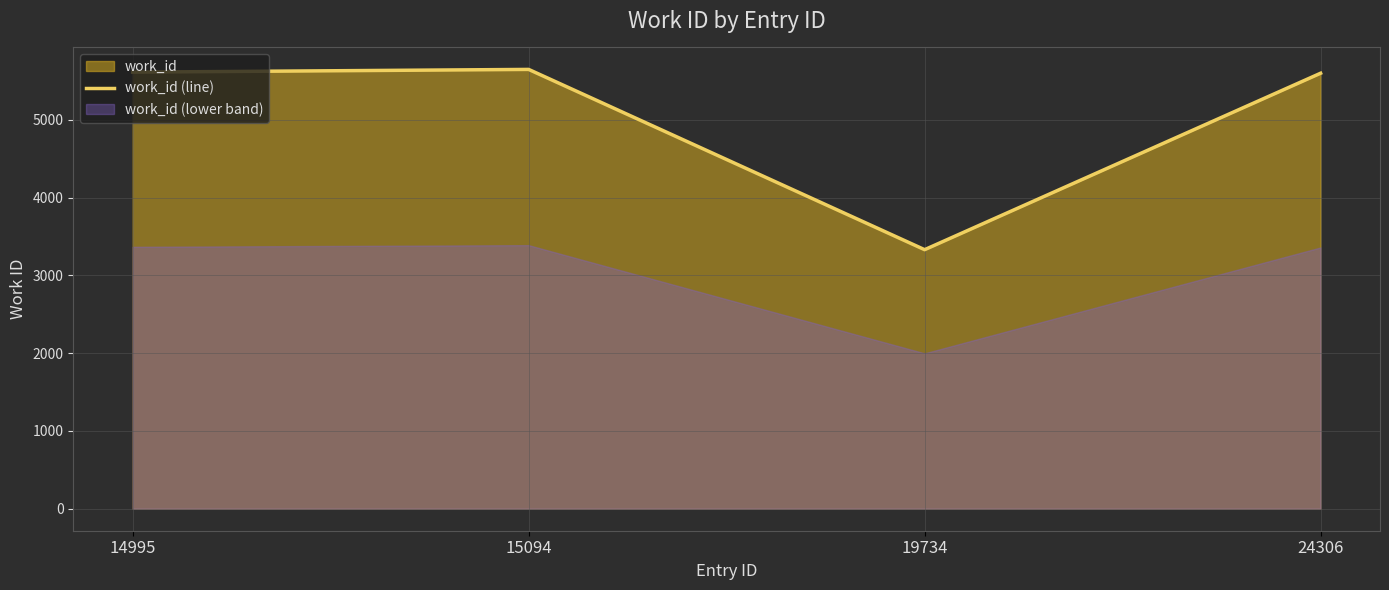

Which category has the lowest value across all series?

19734